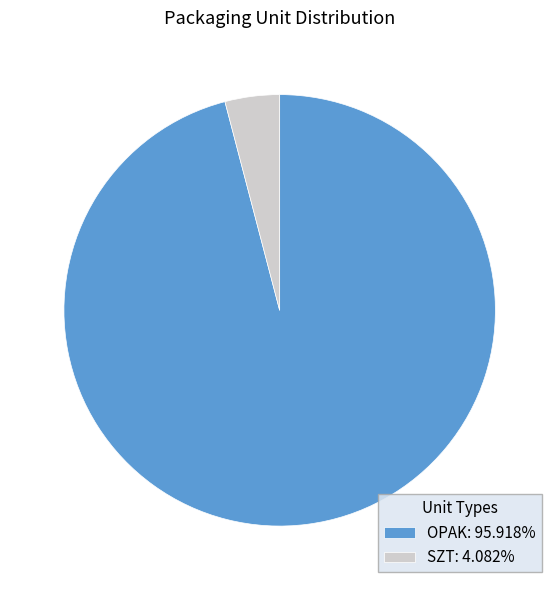

Does SZT: 4.082% account for over 50% of the chart?

No